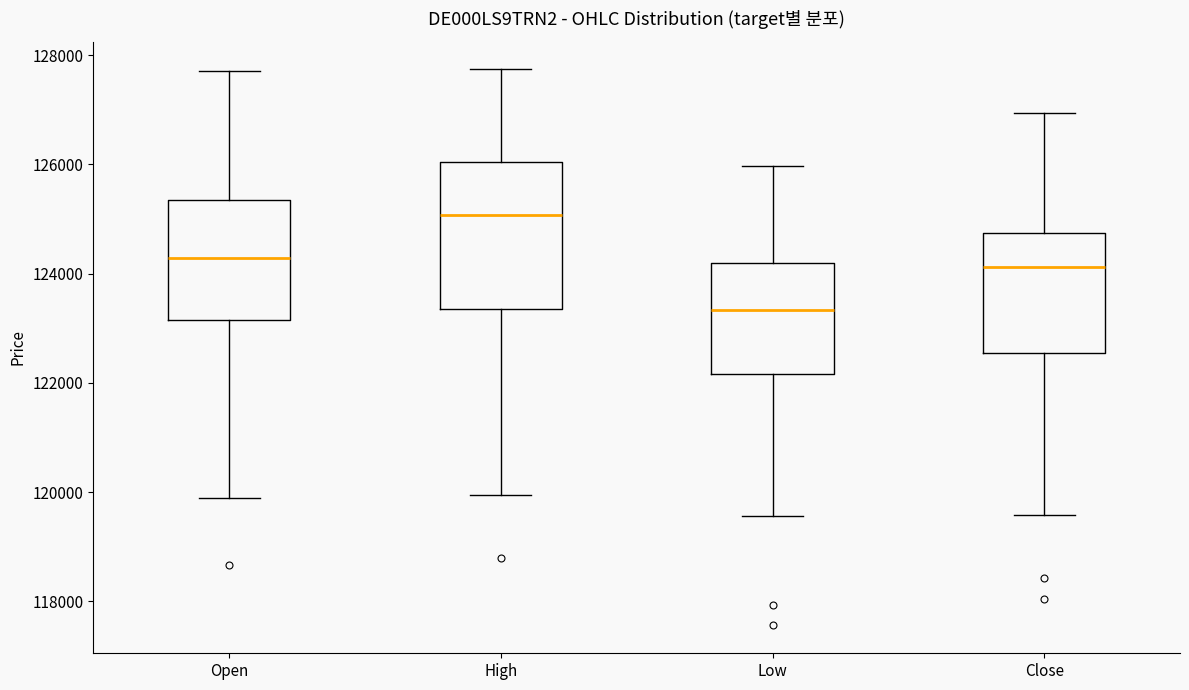

Reading left to right, transcribe this box plot: for each box, give where its median line is, the range the box spans, and where its two whiskers end, as read against the y-axis. The values are not printed on the chart, so give them approximately, as read against the axis.

Open: median 124200, box 123200 to 125400, whiskers 119800 to 127800
High: median 125000, box 123400 to 126000, whiskers 120000 to 127800
Low: median 123400, box 122200 to 124200, whiskers 119600 to 126000
Close: median 124200, box 122600 to 124800, whiskers 119600 to 127000